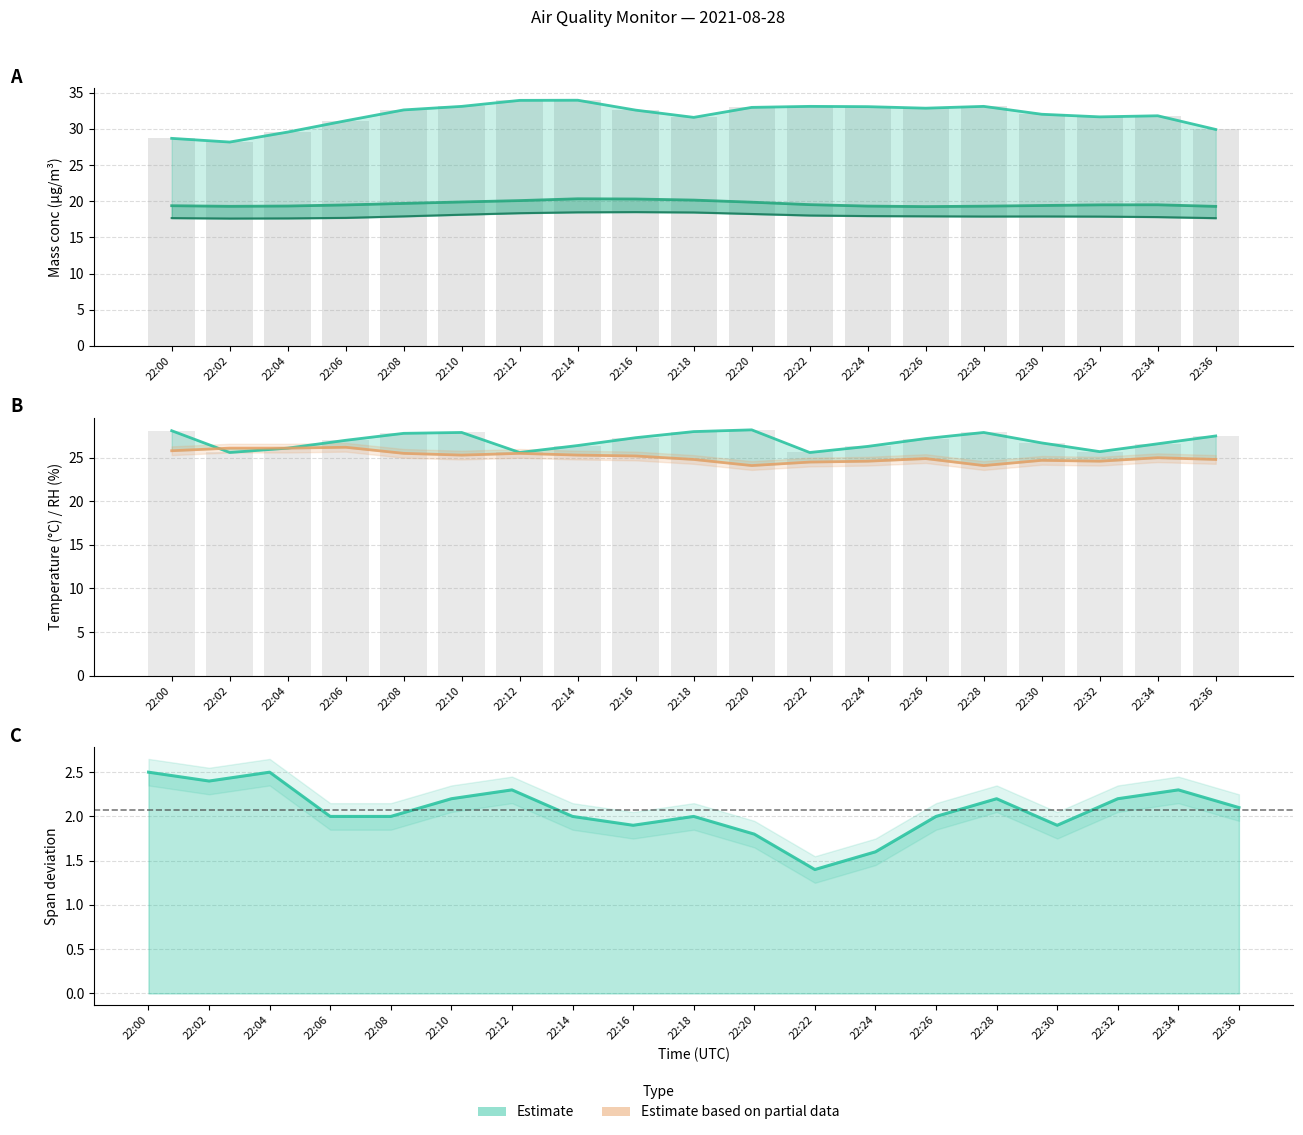

How many data points in Ambient temp (°C) are less than 27?

9